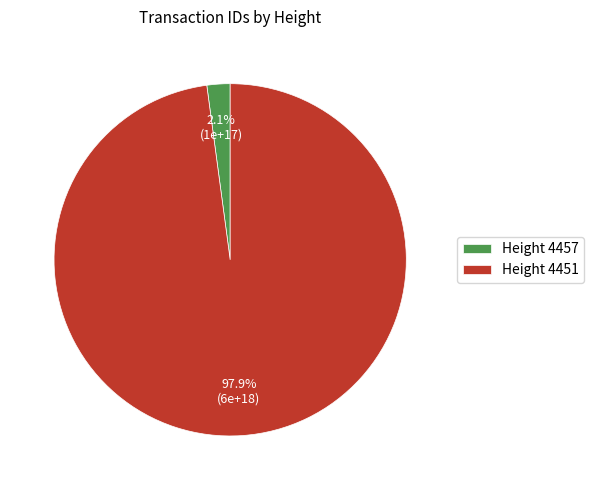

What is the majority slice?

Height 4451